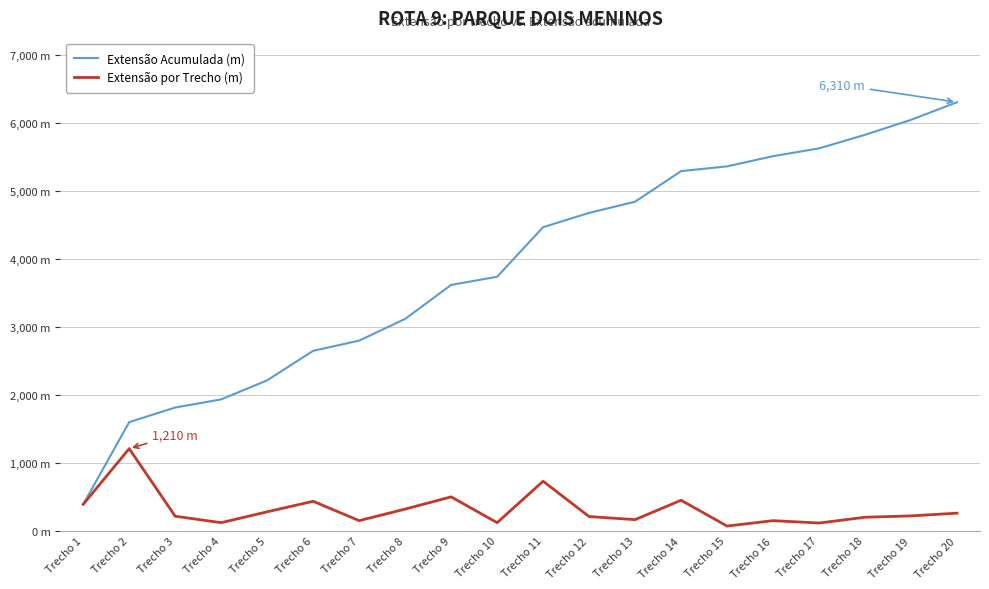

The value of Extensão Acumulada (m) at Trecho 11 is 1298. True or false?

False